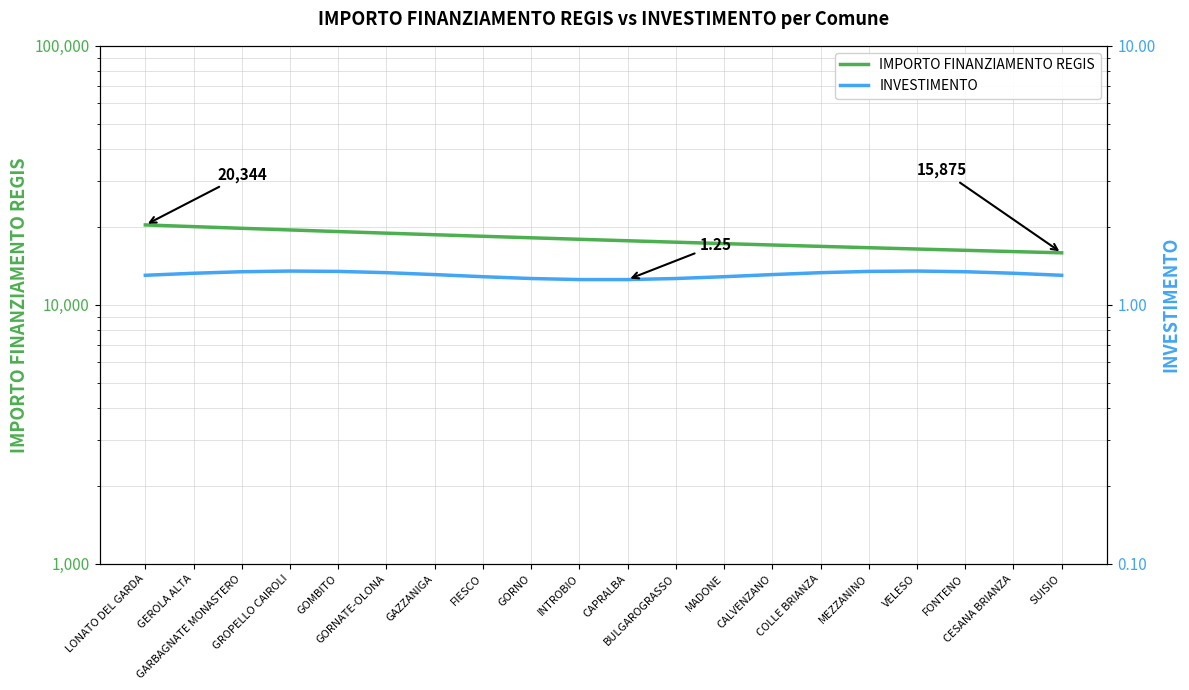

What is the sum of the INVESTIMENTO values at FONTENO and GROPELLO CAIROLI?

2.7